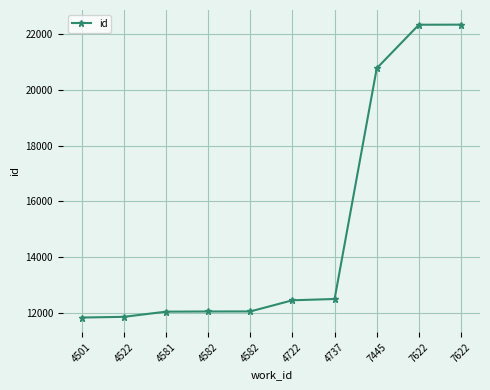

What is the change in value from 4722 to 7622?

+9884